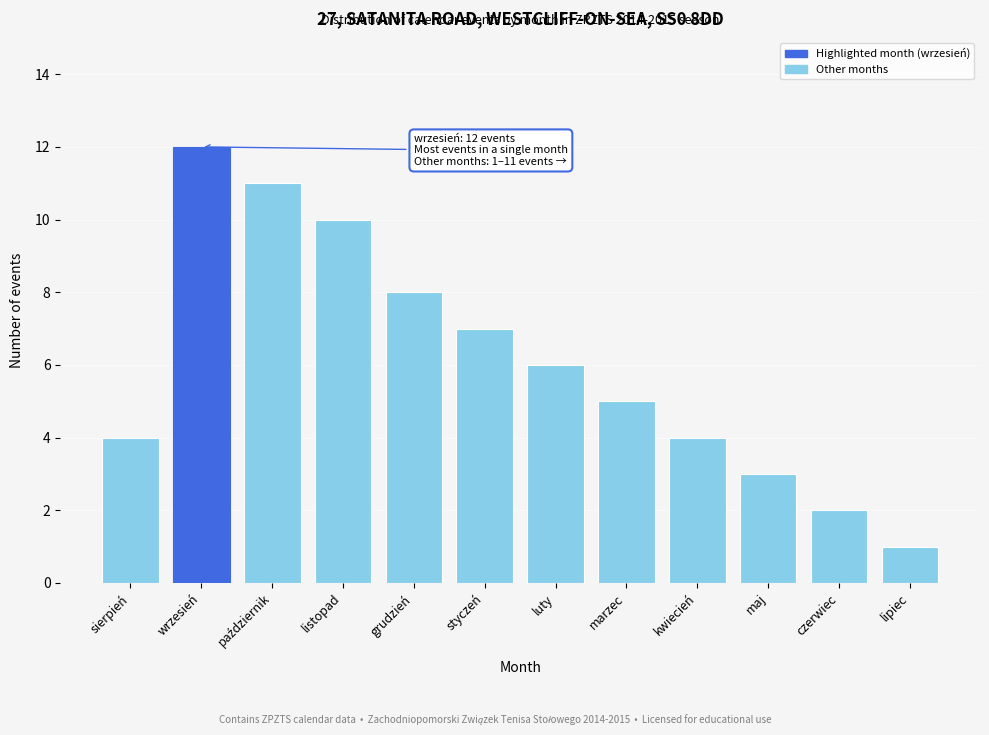

Reading right to left, what are all the values shown in this chart?

1	2	3	4	5	6	7	8	10	11	12	4